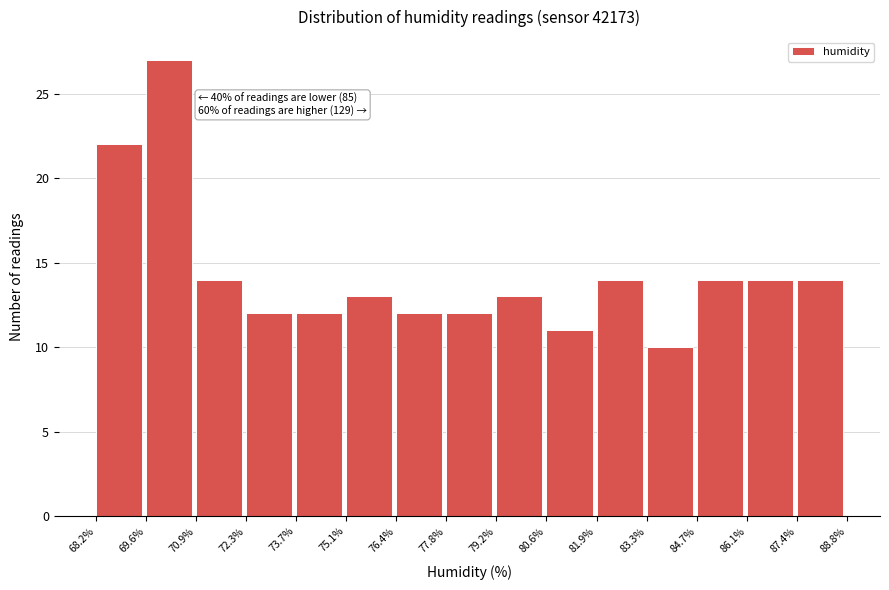

Over which range of the x-axis is the bar tallest?

69.6% to 70.9%